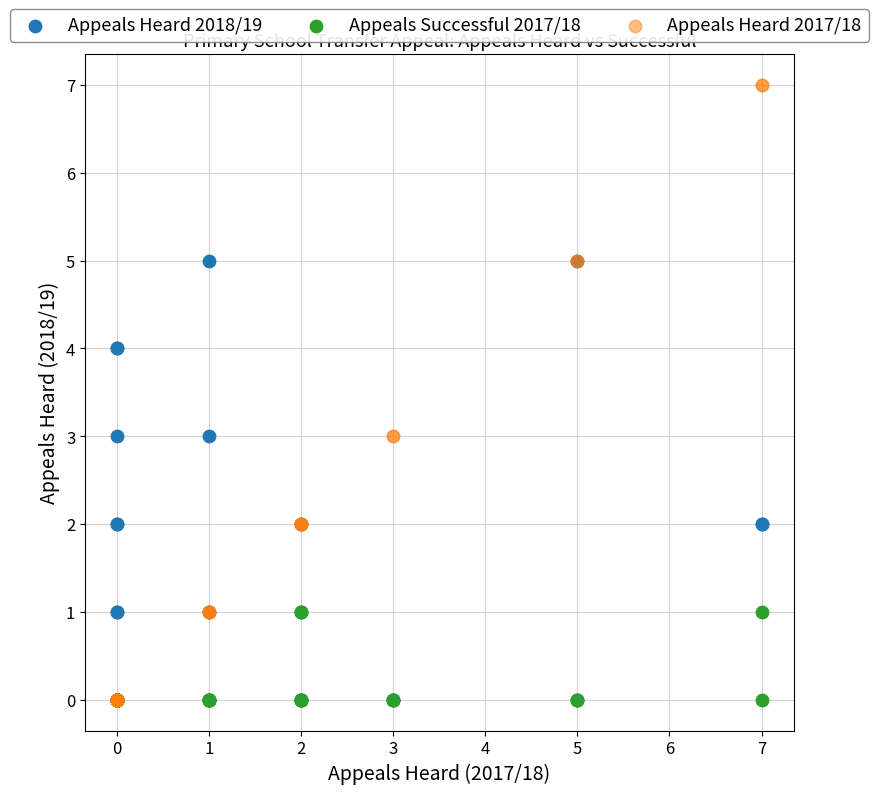

Which series has the largest Y range (max minus min)?

Appeals Heard 2017/18